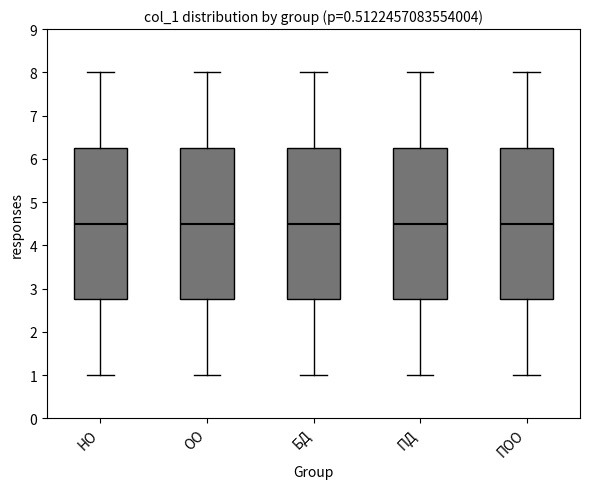

Where does the median line of the box for БД sit on the y-axis? The values are not printed on the chart, so give them approximately, as read against the axis.

4.5